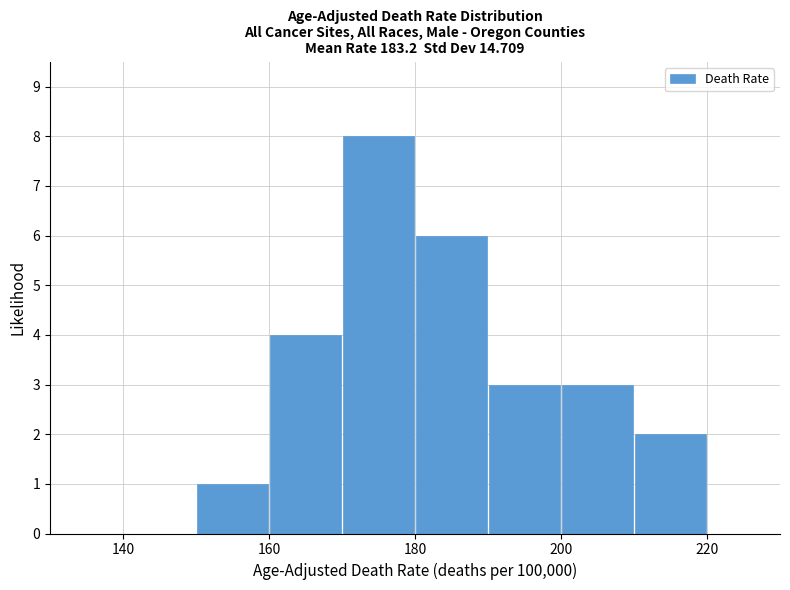

Reading left to right, list every bar in this chart as the range it spans on the x-axis followed by its height. The values are not printed on the chart, so give them approximately, as read against the axis.

140 to 150: 0
150 to 160: 1
160 to 170: 4
170 to 180: 8
180 to 190: 6
190 to 200: 3
200 to 210: 3
210 to 220: 2